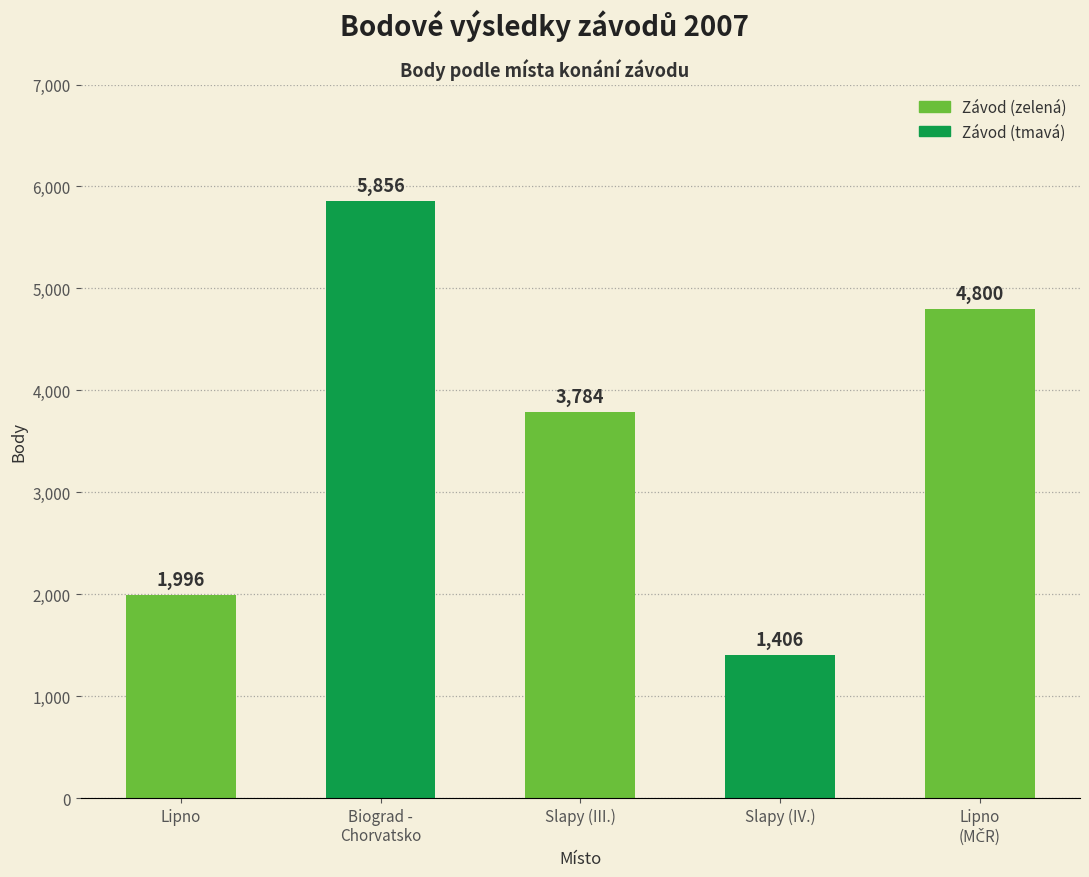

What is the ratio of the value at Biograd -
Chorvatsko to the value at Slapy (IV.)?

4.2